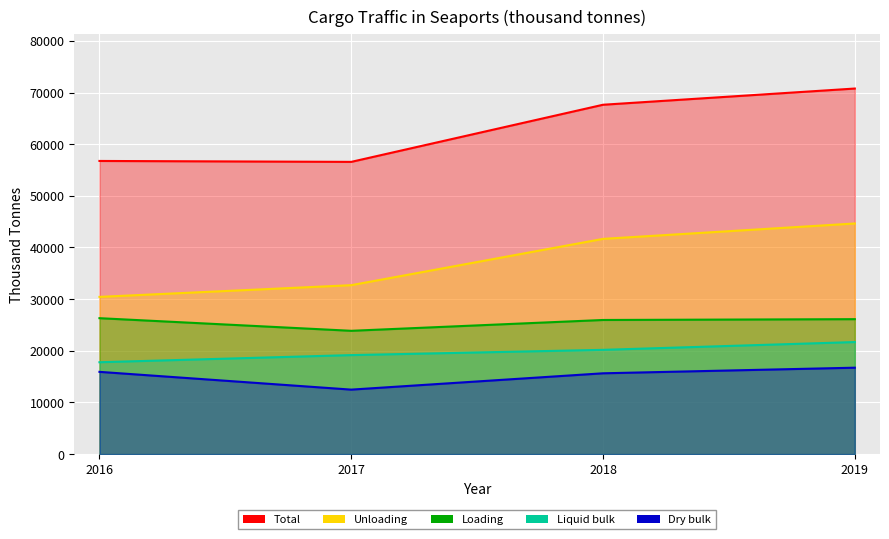

True or false: Total and Unloading intersect in this chart.

False